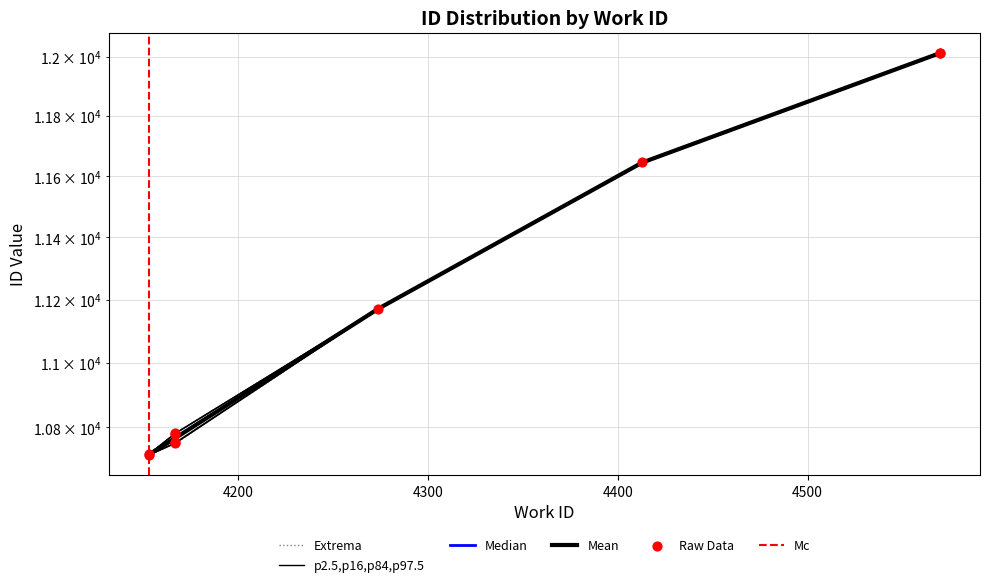

Which has a higher value, 4153 or 4167?

4167